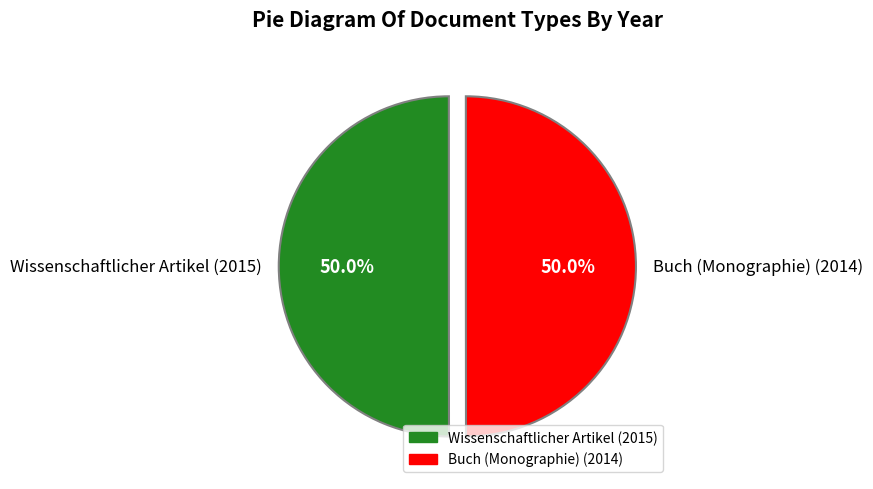

True or false: Buch (Monographie) (2014) accounts for 50% of the total.

True